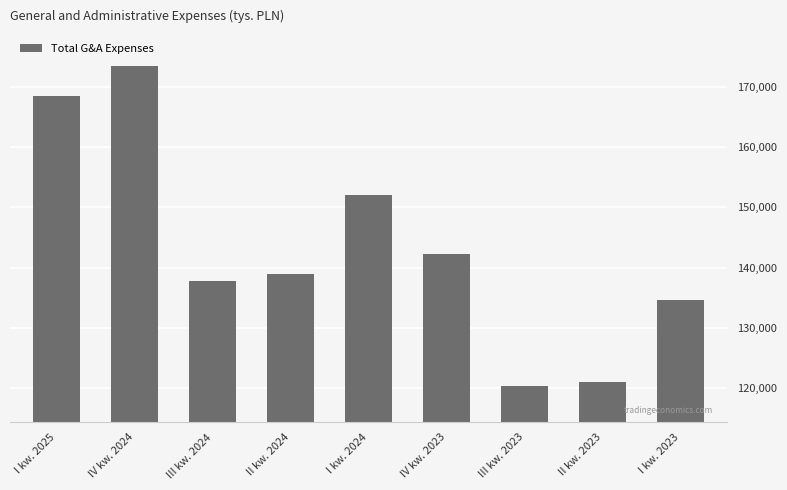

Rank the categories by value from lowest to highest.

III kw. 2023, II kw. 2023, I kw. 2023, III kw. 2024, II kw. 2024, IV kw. 2023, I kw. 2024, I kw. 2025, IV kw. 2024